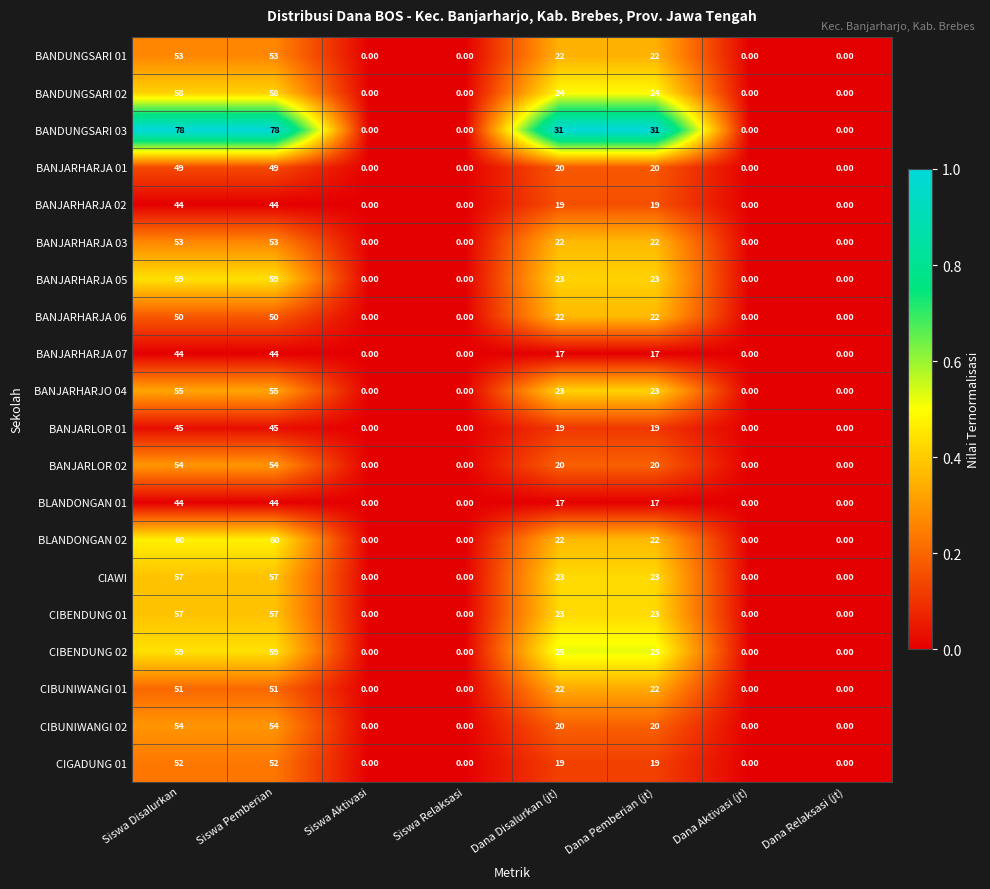

At how many categories does at least one series exceed 25?

4